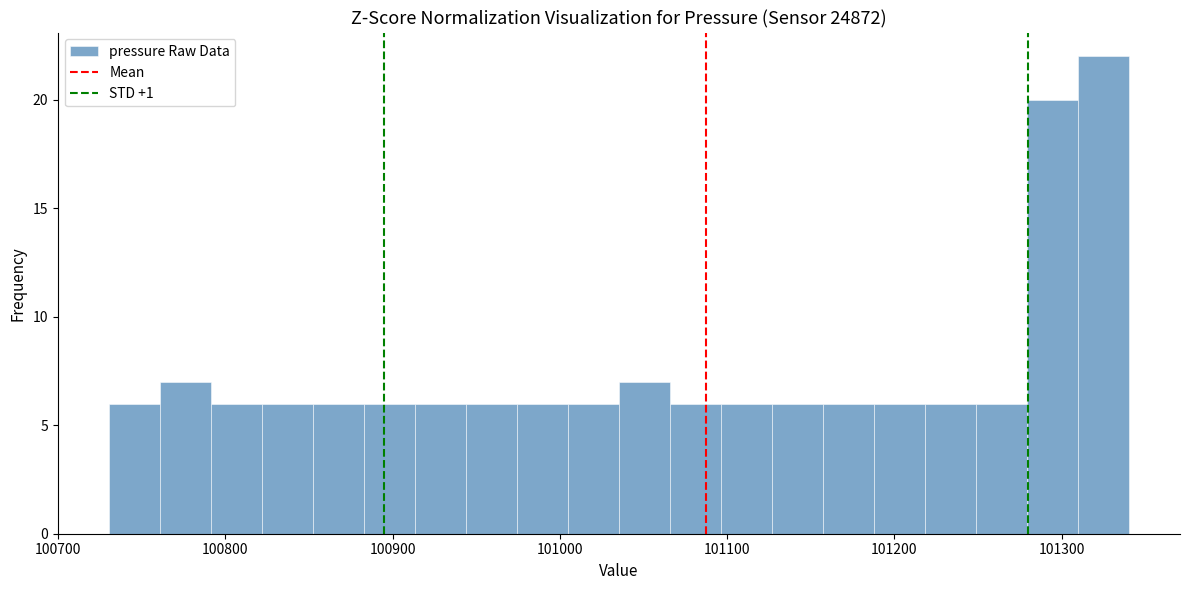

Around what value on the x-axis is the tallest bar? Give the approximate position of its centre, as read against the axis.

101320